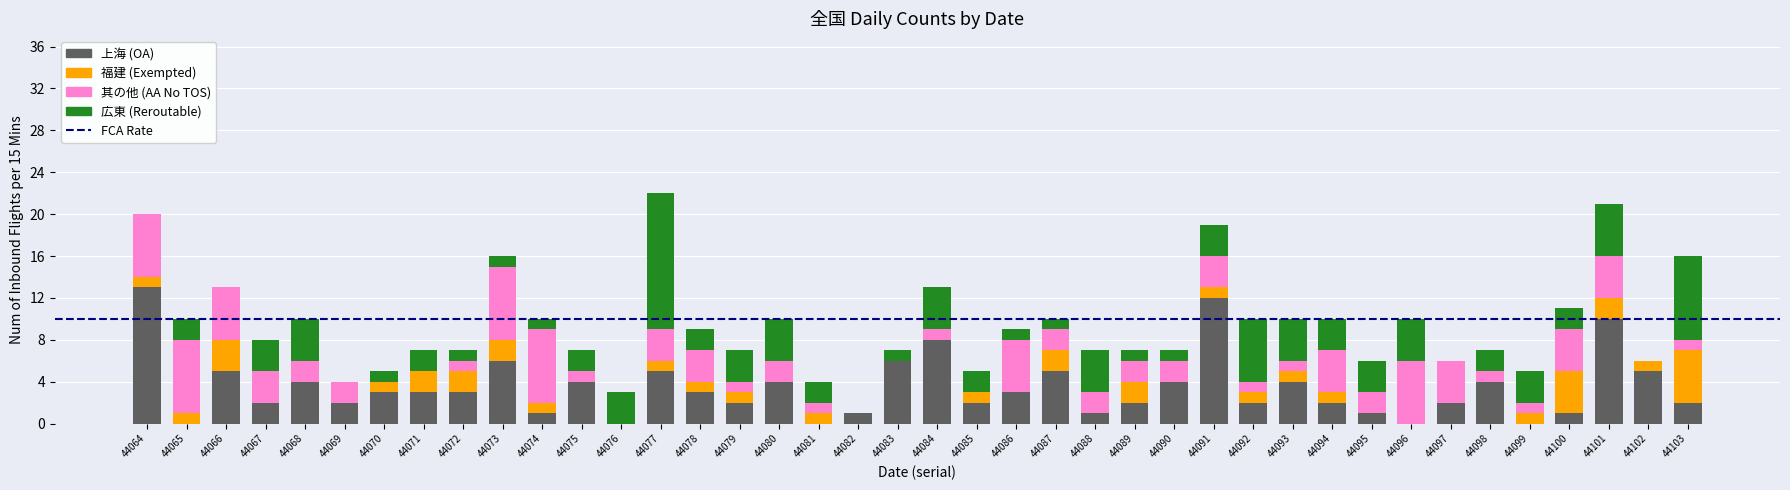

How many data points does each series have?

40